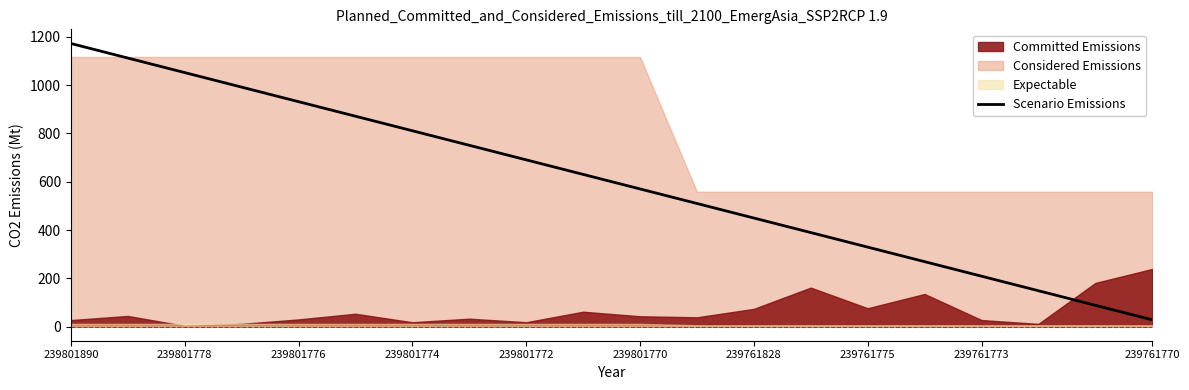

What is the lowest value of the Scenario Emissions series?

27.9